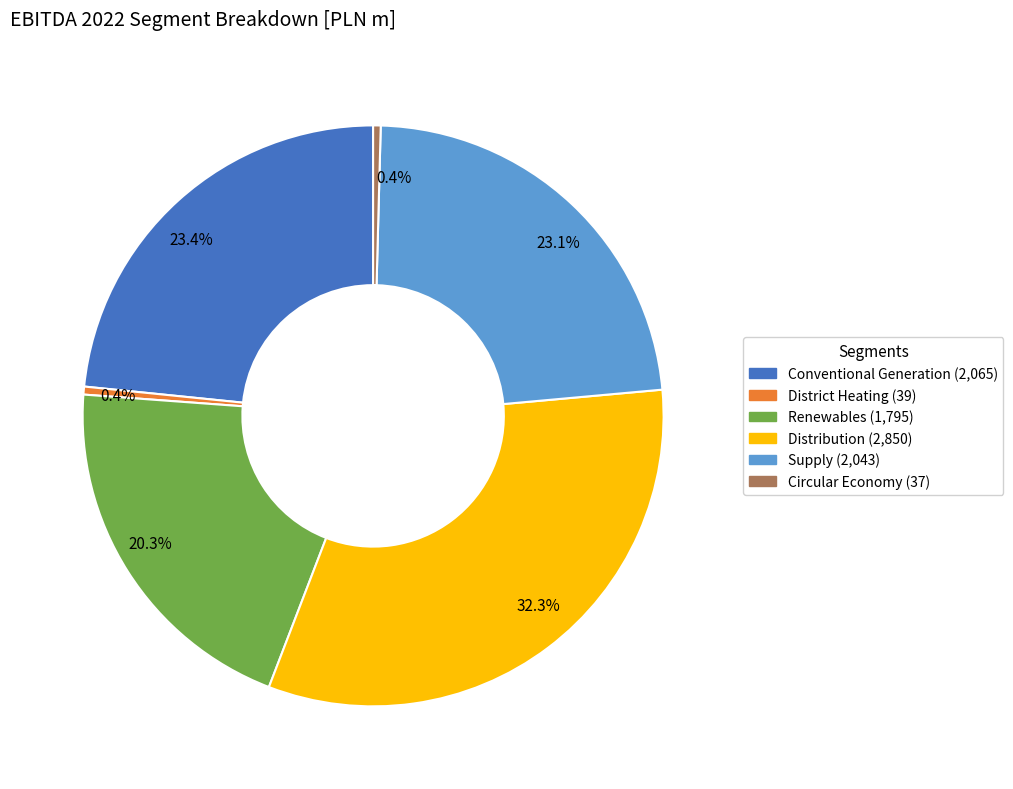

Is there a majority slice in this chart?

No